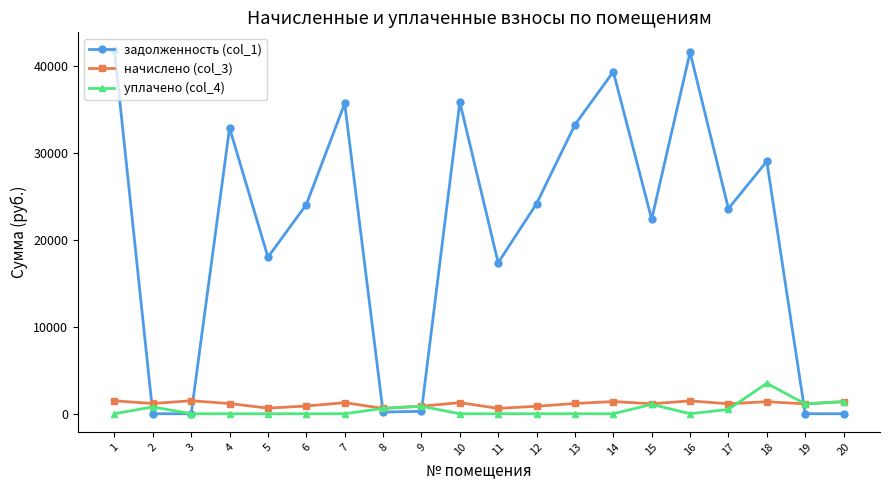

Which series changed the most between 14 and 17?

задолженность (col_1)